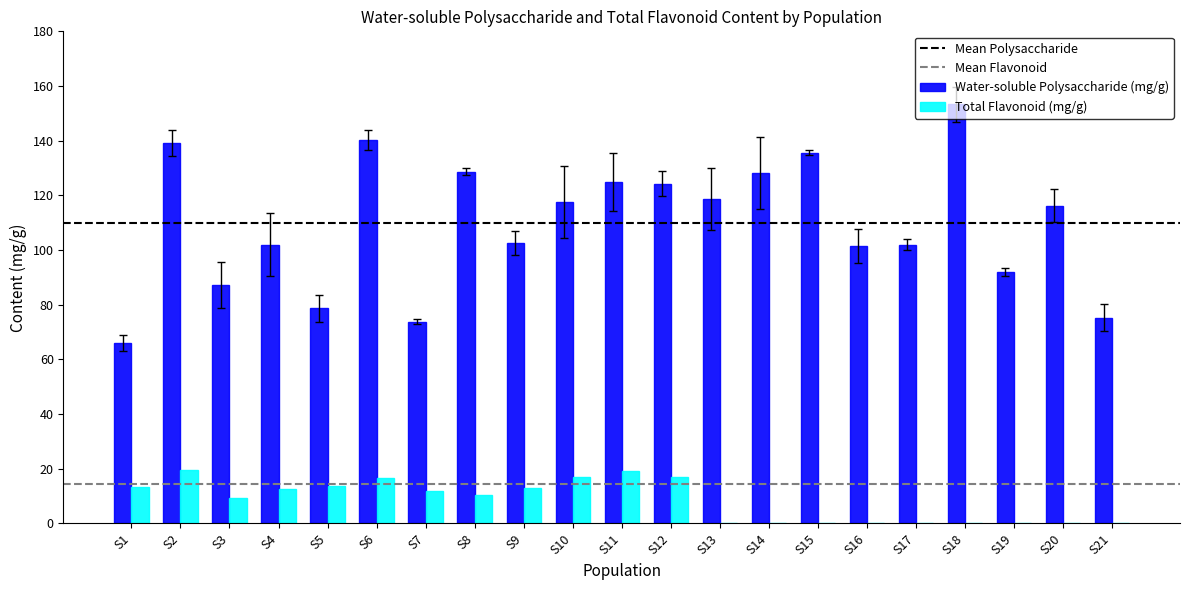

Is it true that Water-soluble Polysaccharide (mg/g) equals 102.0 at S4?

True